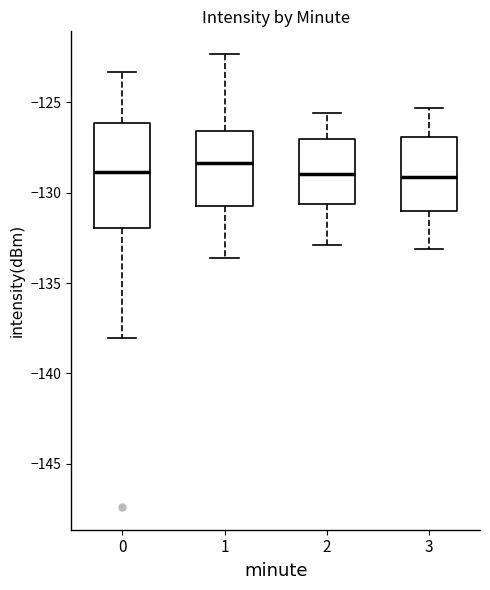

Where does the upper whisker of the box at x = 1 end on the y-axis? The values are not printed on the chart, so give them approximately, as read against the axis.

-122.5